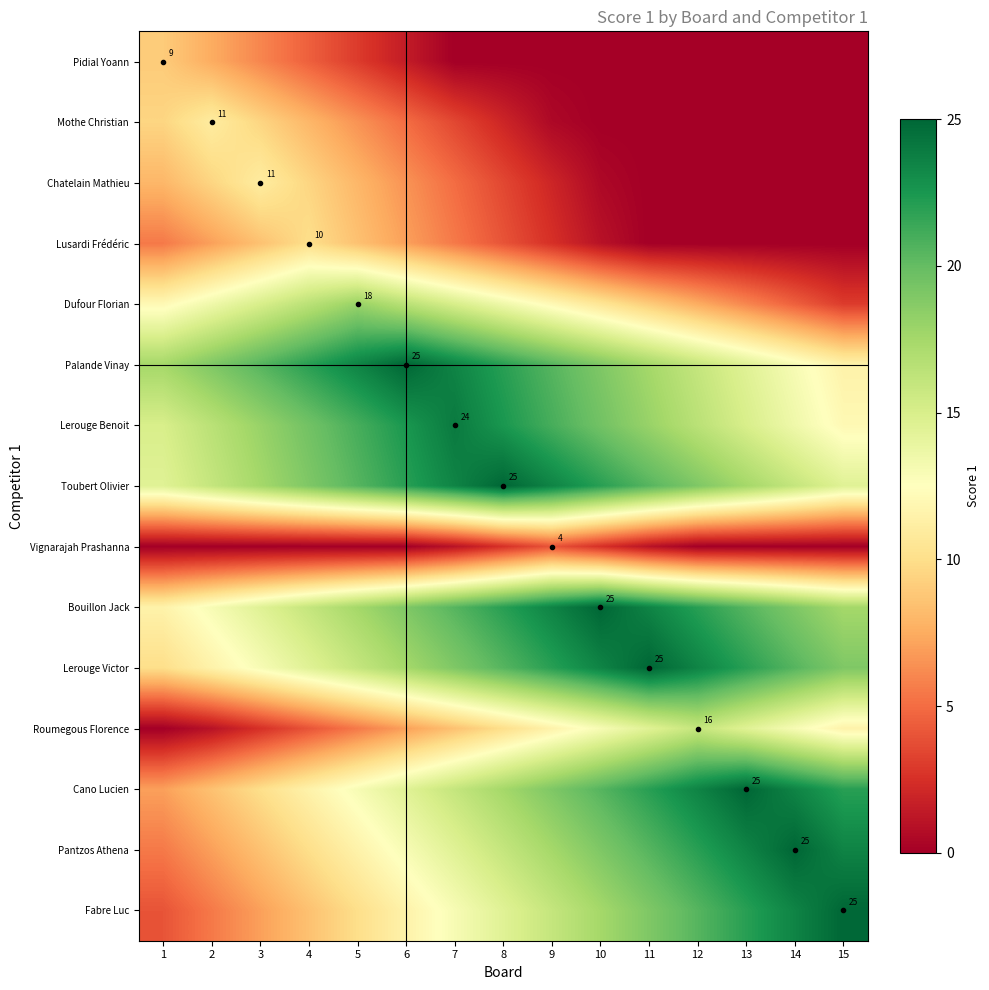

The Lusardi Frédéric series shows 14.2 at 4. True or false?

False